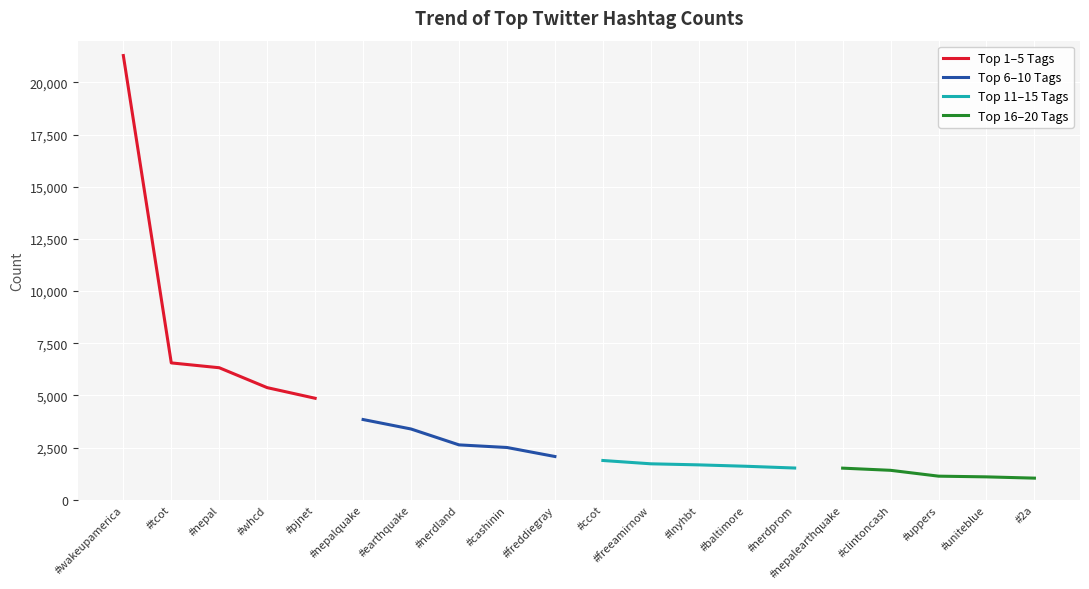

At which label does Top 16–20 Tags first exceed 1129?

#nepalearthquake